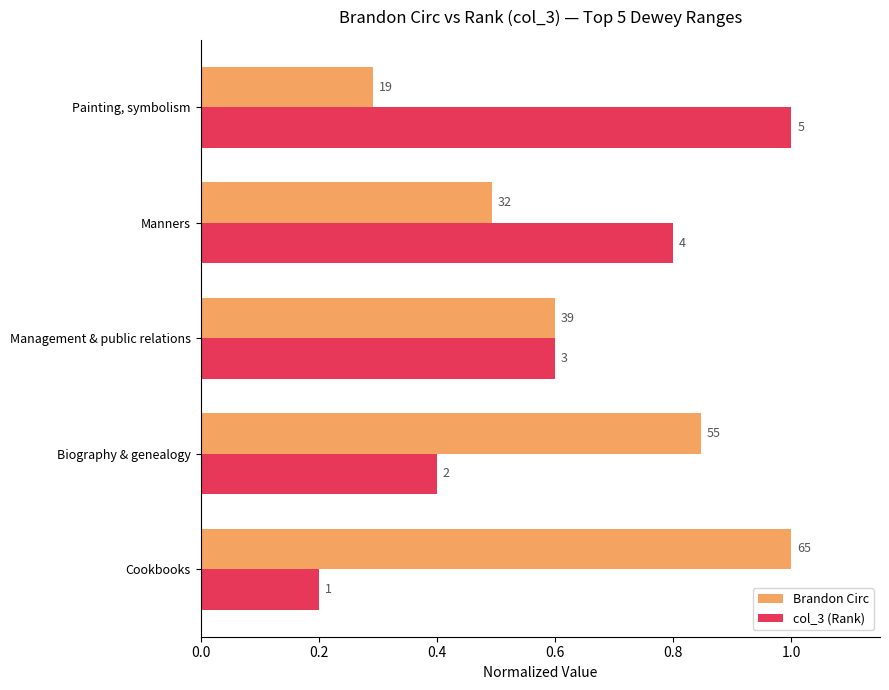

Reading left to right, list all the values displayed in this chart.

Brandon Circ: 1.0	0.8	0.6	0.5	0.3
col_3 (Rank): 0.2	0.4	0.6	0.8	1.0